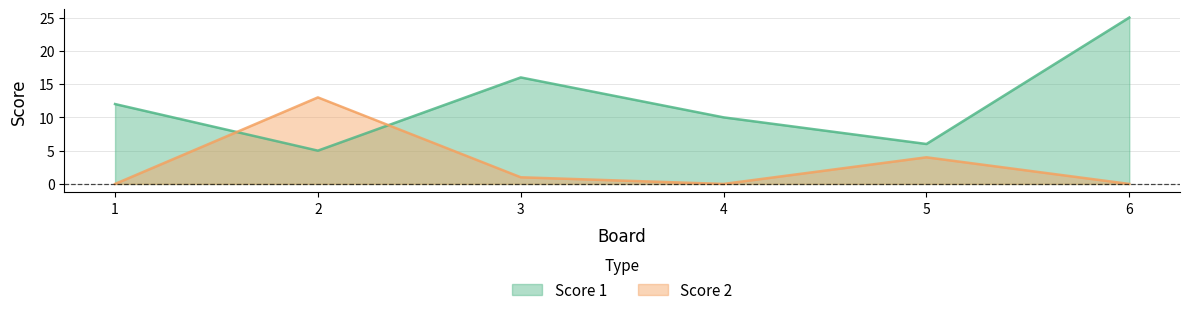

What is the difference between the second highest and second lowest values in the Score 2 series?

4